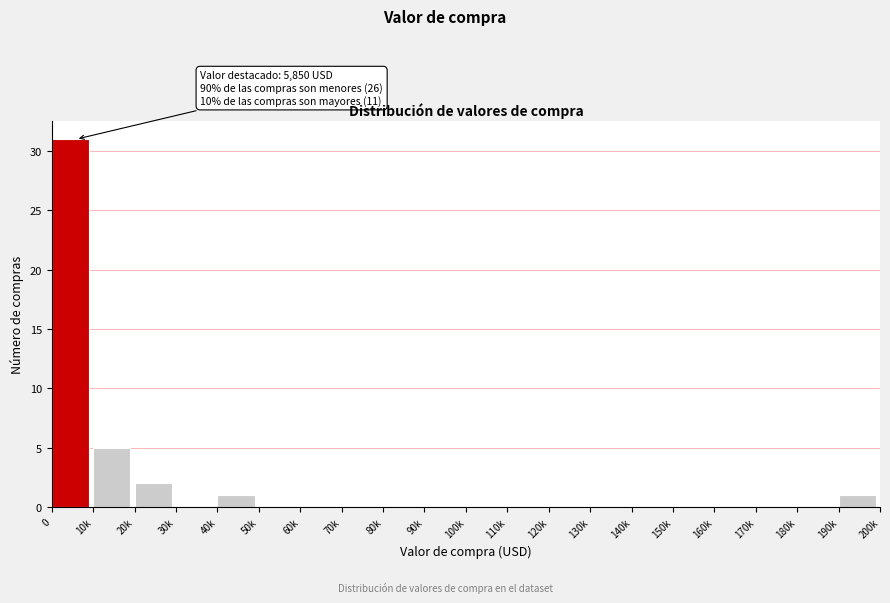

Reading left to right, list all the values displayed in this chart.

0=31	10k=5	20k=2	30k=0	40k=1	50k=0	60k=0	70k=0	80k=0	90k=0	100k=0	110k=0	120k=0	130k=0	140k=0	150k=0	160k=0	170k=0	180k=0	190k=1